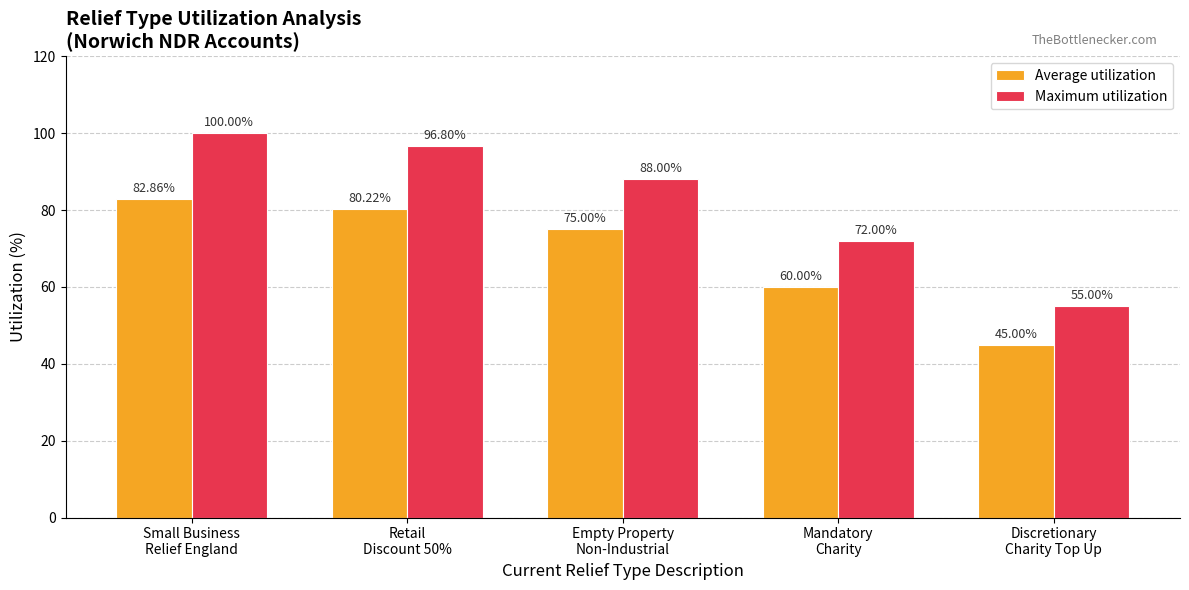

At which category is the sum across all series the highest?

Small Business
Relief England